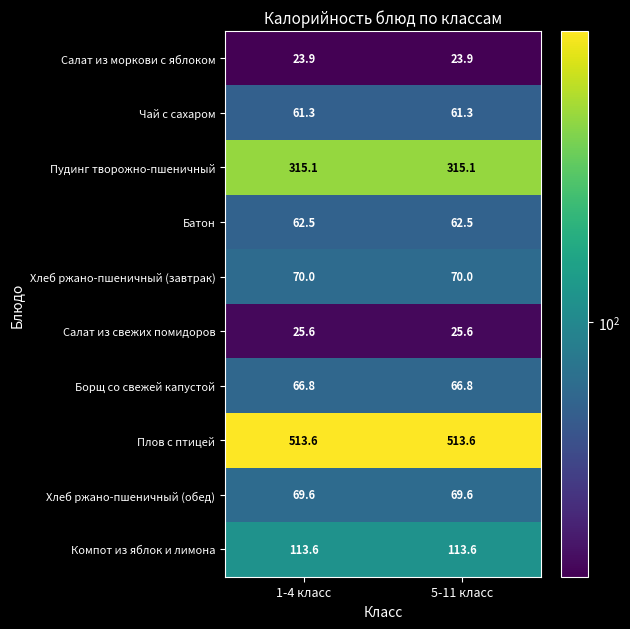

What is the total value across all series at 5-11 класс?

1322.0